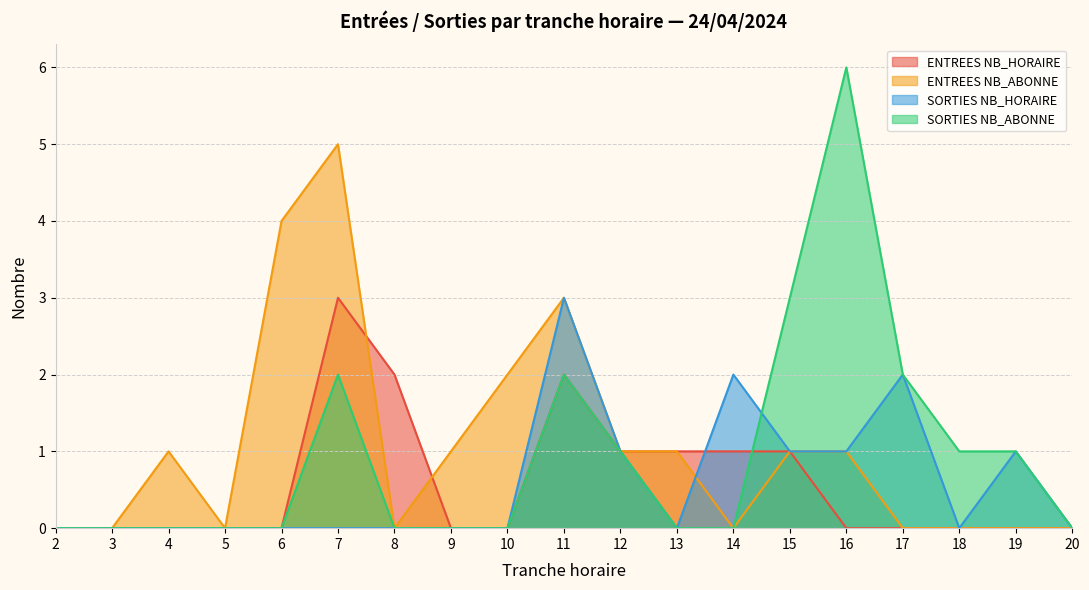

What is the value of the SORTIES NB_HORAIRE point at the 13th from the left?

2